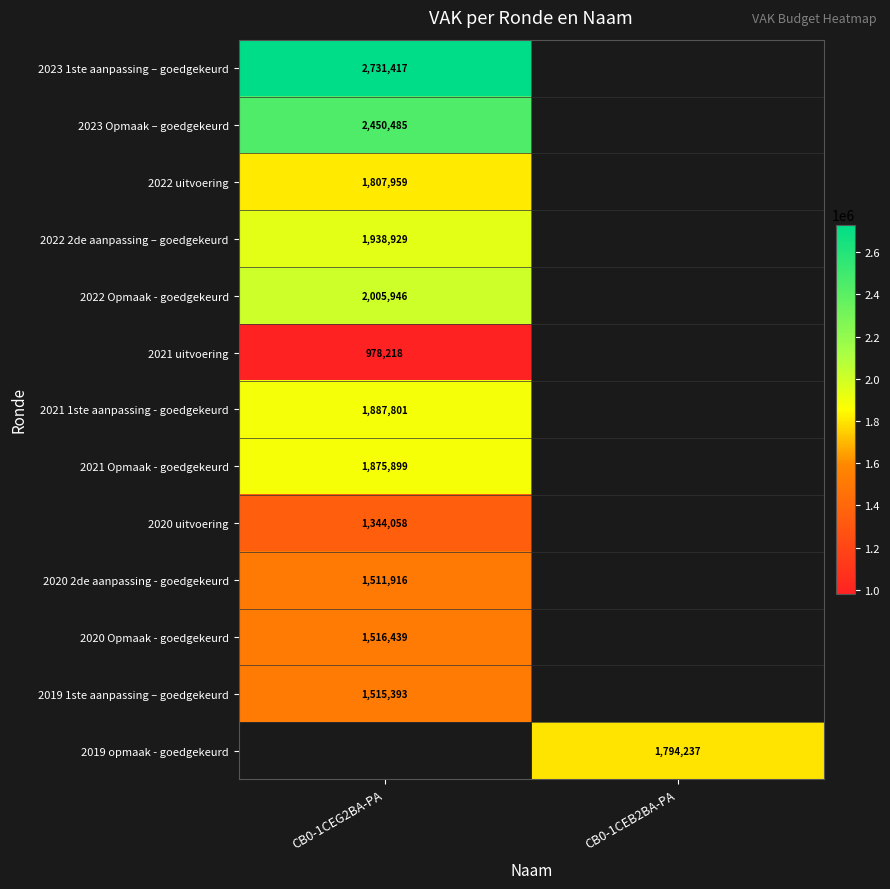

Is the value of 2021 Opmaak - goedgekeurd at CB0-1CEG2BA-PA greater than the value of 2023 Opmaak – goedgekeurd at CB0-1CEG2BA-PA?

No